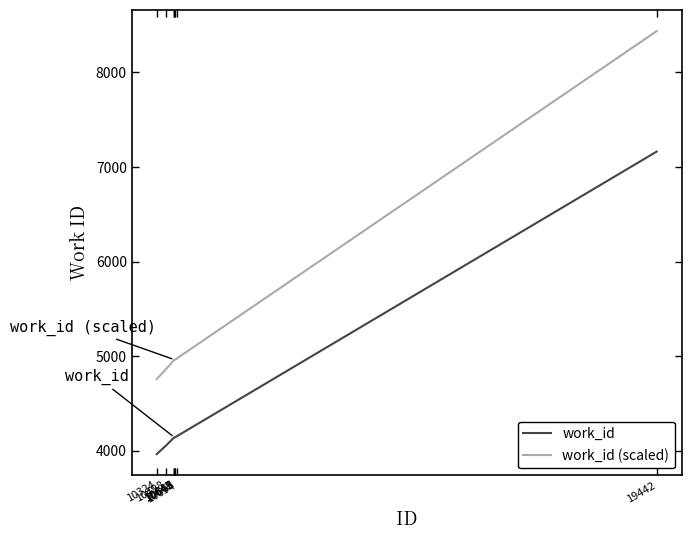

Which series has the largest range (max minus min)?

work_id (scaled)